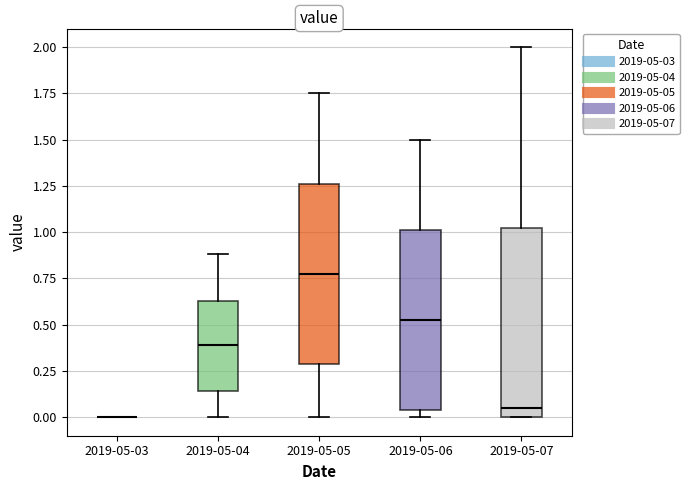

Reading left to right, read every box against the y-axis: the position of its median line, the range the box covers, and the ends of its whiskers. The values are not printed on the chart, so give them approximately, as read against the axis.

2019-05-03: box collapsed to a line at 0.00, whiskers 0.00 to 0.00
2019-05-04: median 0.40, box 0.15 to 0.65, whiskers 0.00 to 0.90
2019-05-05: median 0.80, box 0.30 to 1.25, whiskers 0.00 to 1.75
2019-05-06: median 0.55, box 0.05 to 1.00, whiskers 0.00 to 1.50
2019-05-07: median 0.05, box 0.00 to 1.05, whiskers 0.00 to 2.00